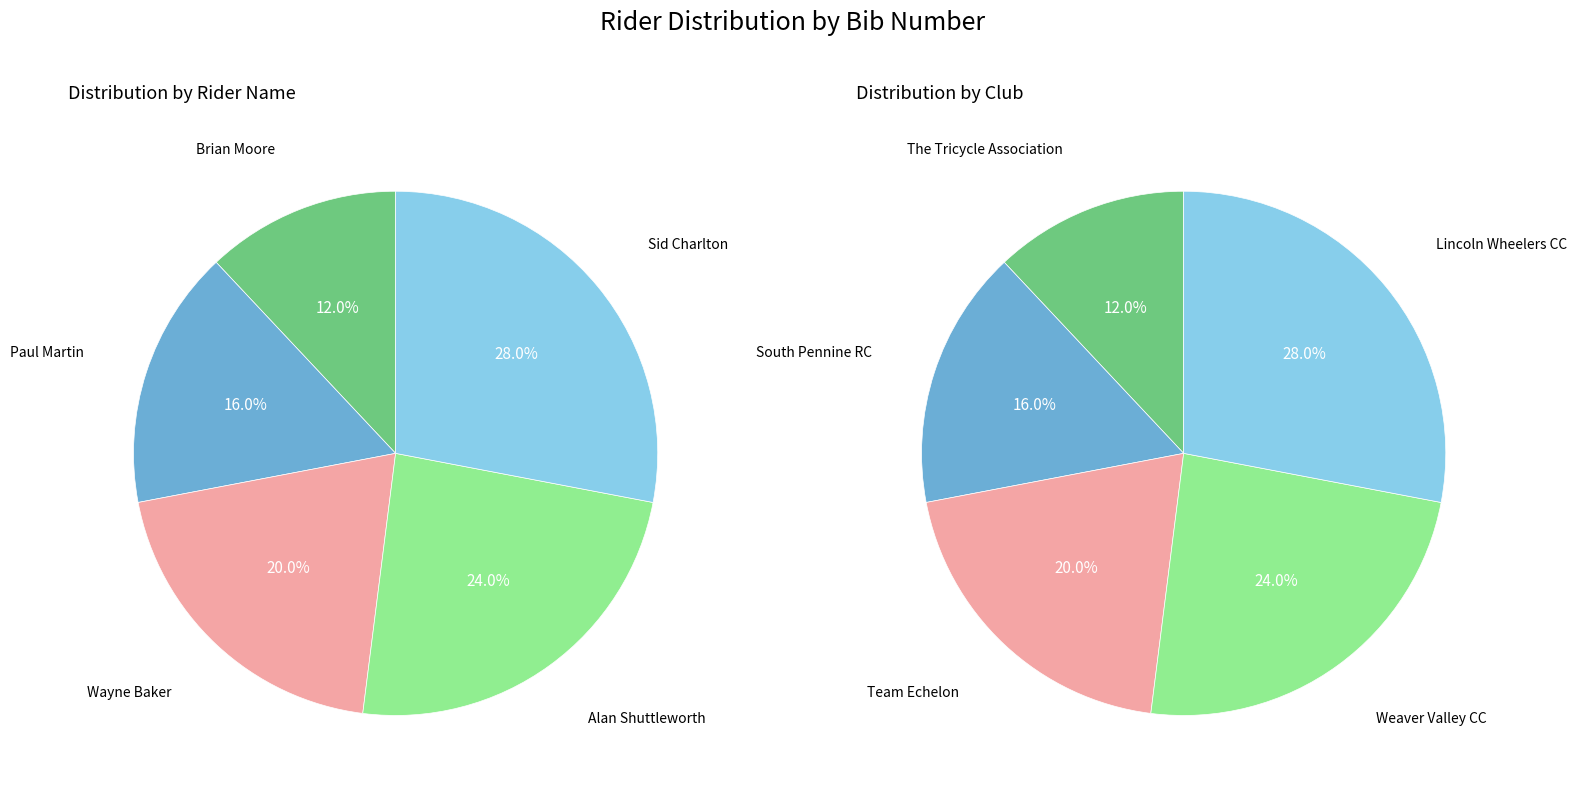

To the nearest percent, what is the difference between the largest and smallest slice percentages?

16%